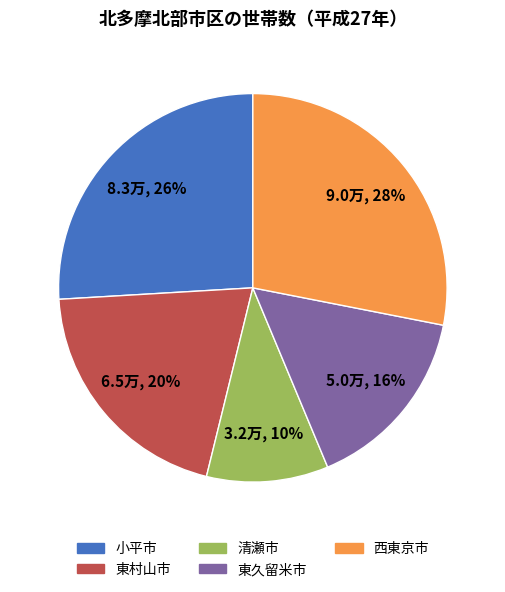

Which has a higher value, 東村山市 or 西東京市?

西東京市